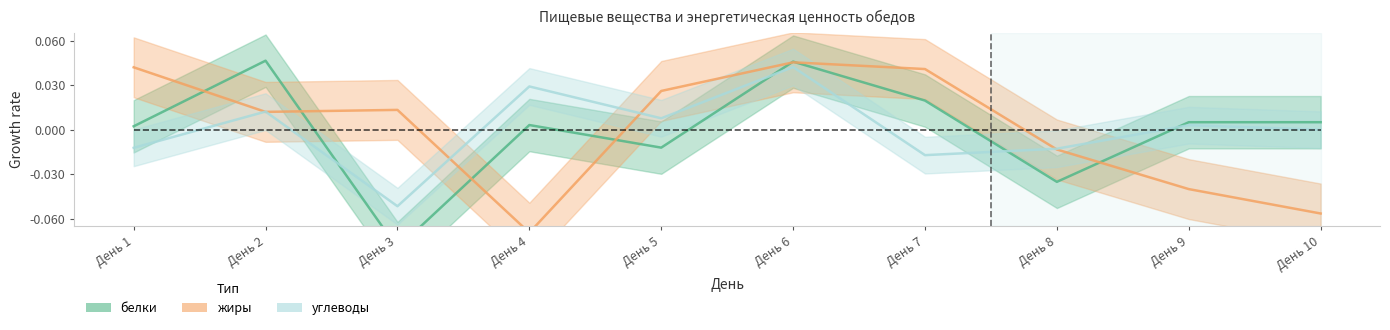

Does the chart have visible grid lines?

No